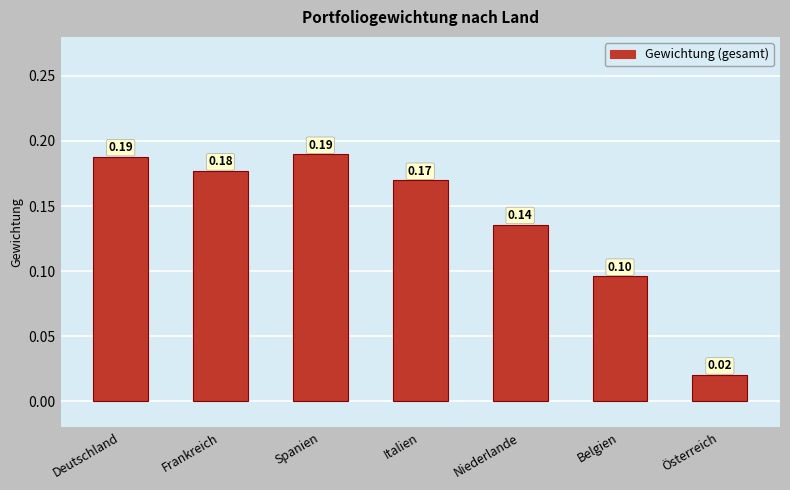

What is the label of the 4th bar from the left?

Italien